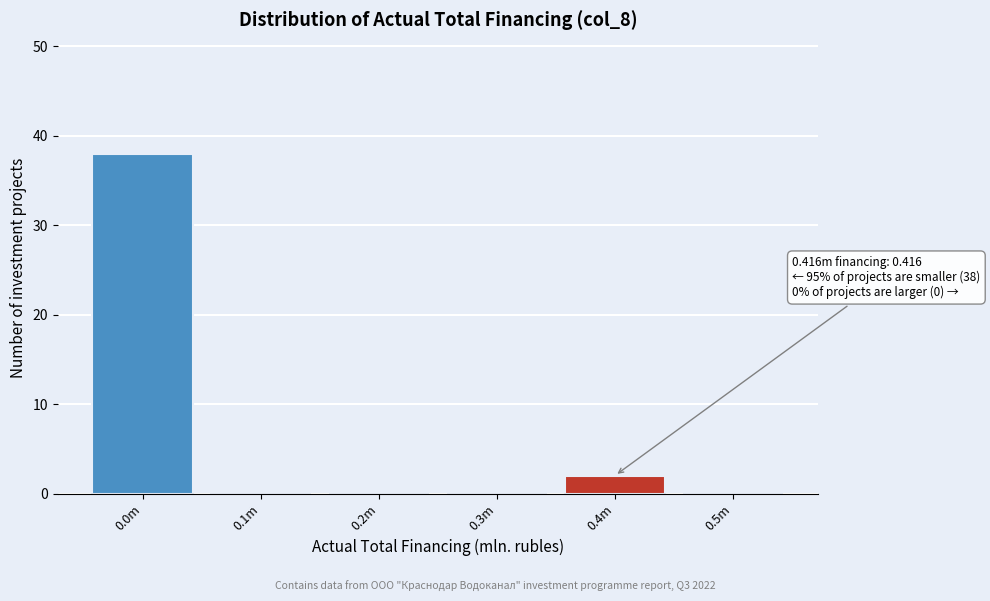

Reading left to right, list all the values displayed in this chart.

0.0m=38	0.1m=0	0.2m=0	0.3m=0	0.4m=2	0.5m=0